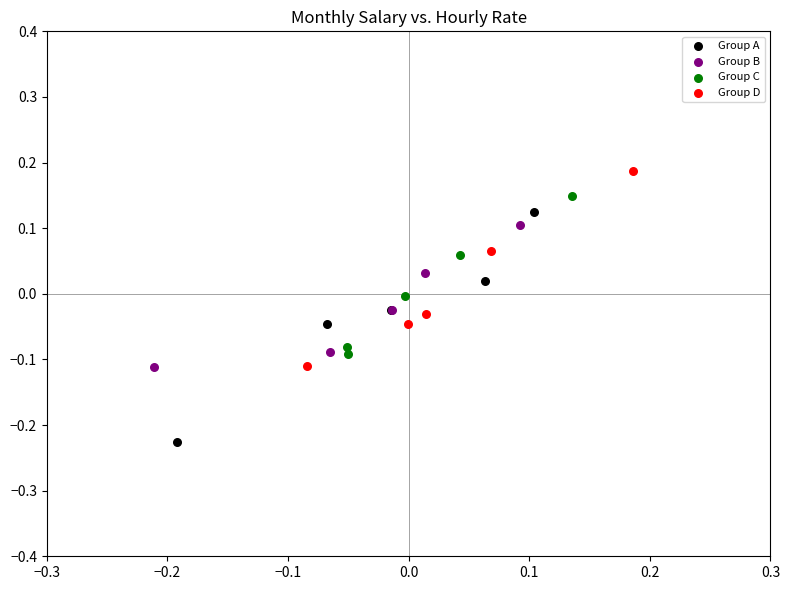

Which series contains the highest Y value?

Group D